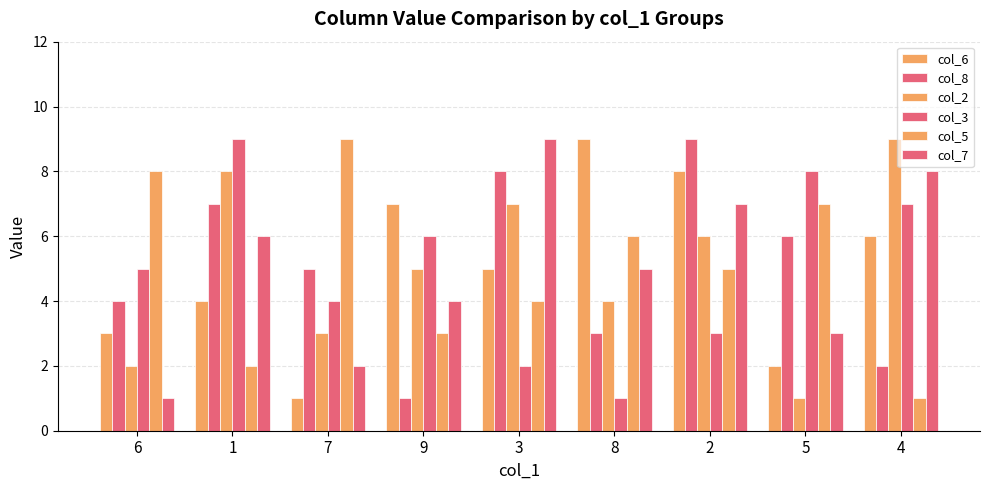

How many bars are there in each group?

6